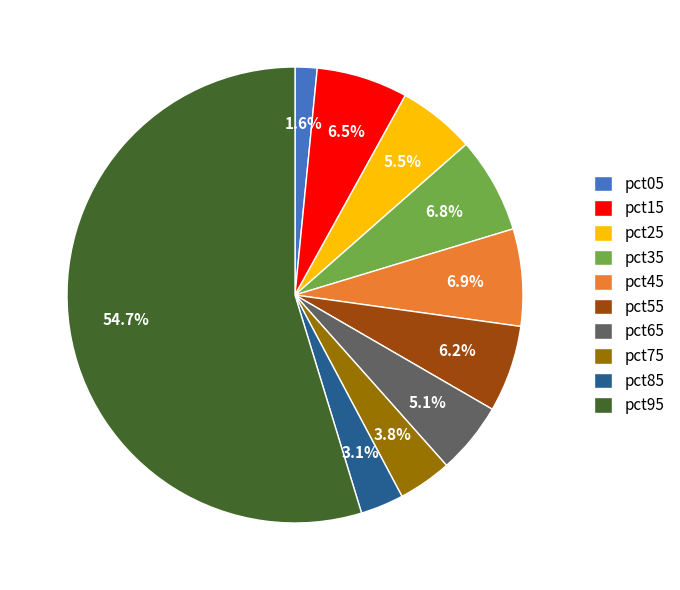

Do pct55 and pct35 together represent more than half of the pie?

No